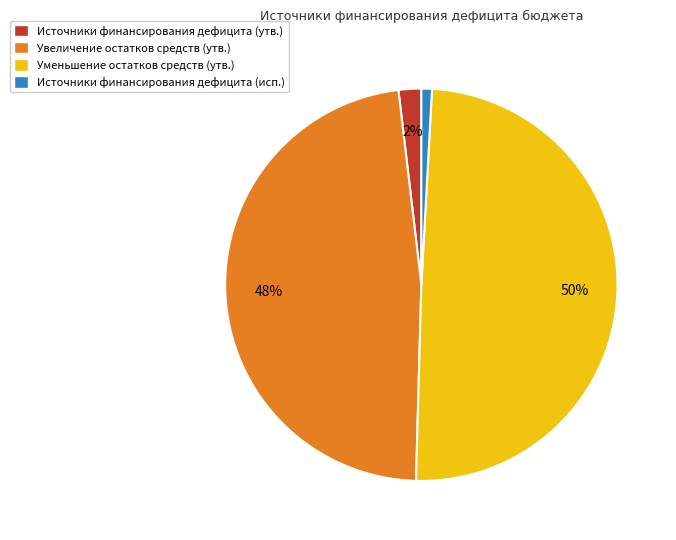

Count the number of slices in the pie.

4